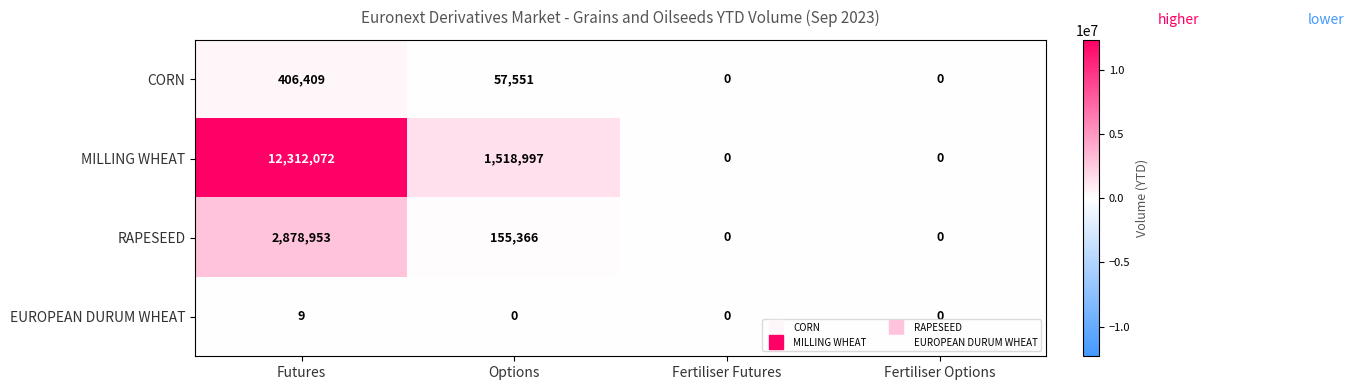

Reading left to right, what are all the values shown in this chart?

CORN: 406409	57551	0	0
MILLING WHEAT: 12312072	1518997	0	0
RAPESEED: 2878953	155366	0	0
EUROPEAN DURUM WHEAT: 9	0	0	0